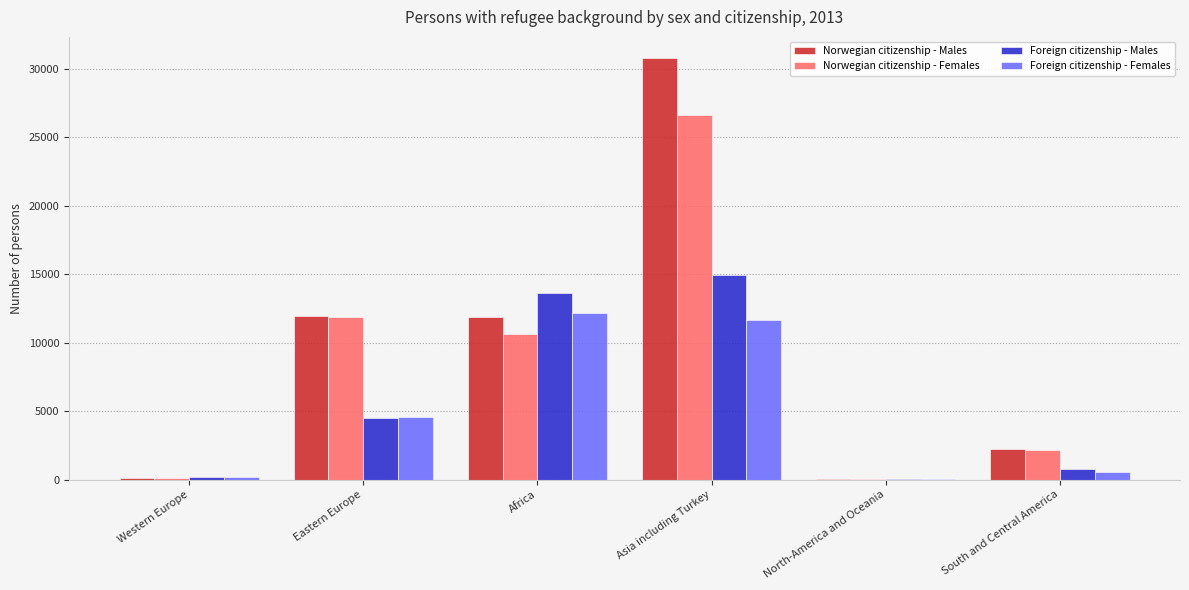

Which series changed the most between Asia including Turkey and North-America and Oceania?

Norwegian citizenship - Males